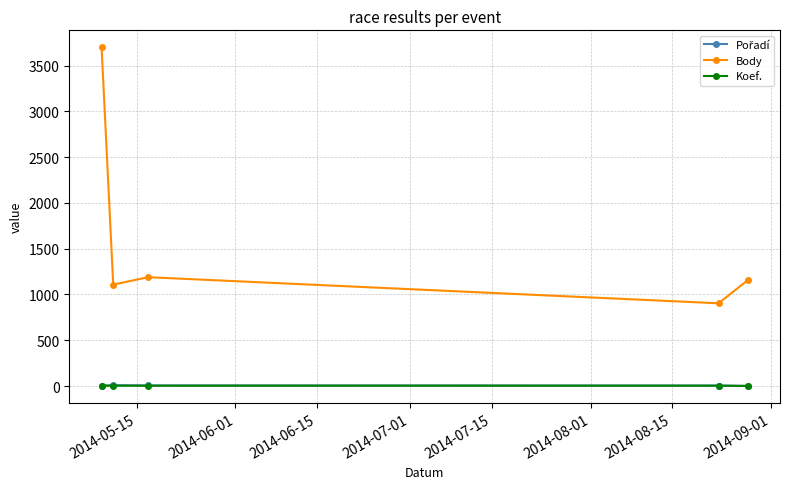

Which series has the widest spread of values?

Body